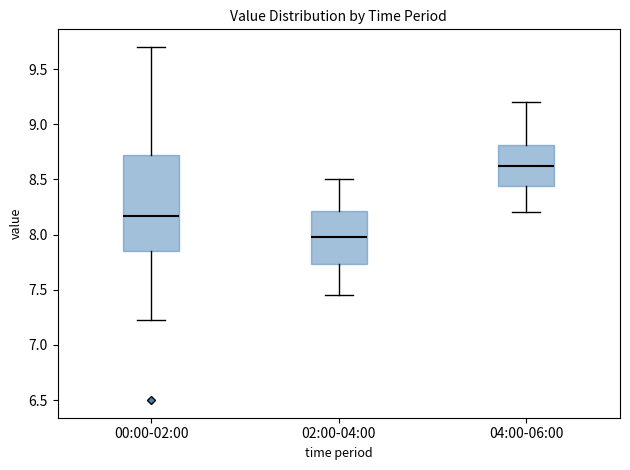

Where does the lower whisker of the box for 04:00-06:00 end on the y-axis? The values are not printed on the chart, so give them approximately, as read against the axis.

8.20